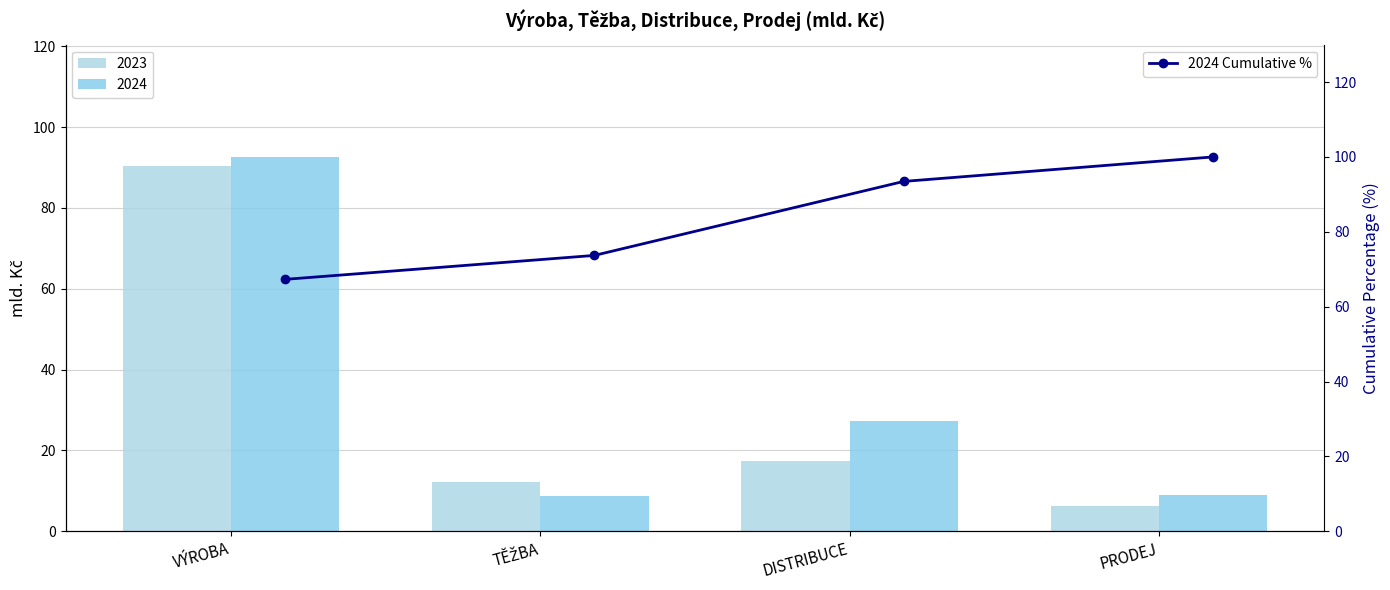

How many values in the 2023 series exceed 17?

2